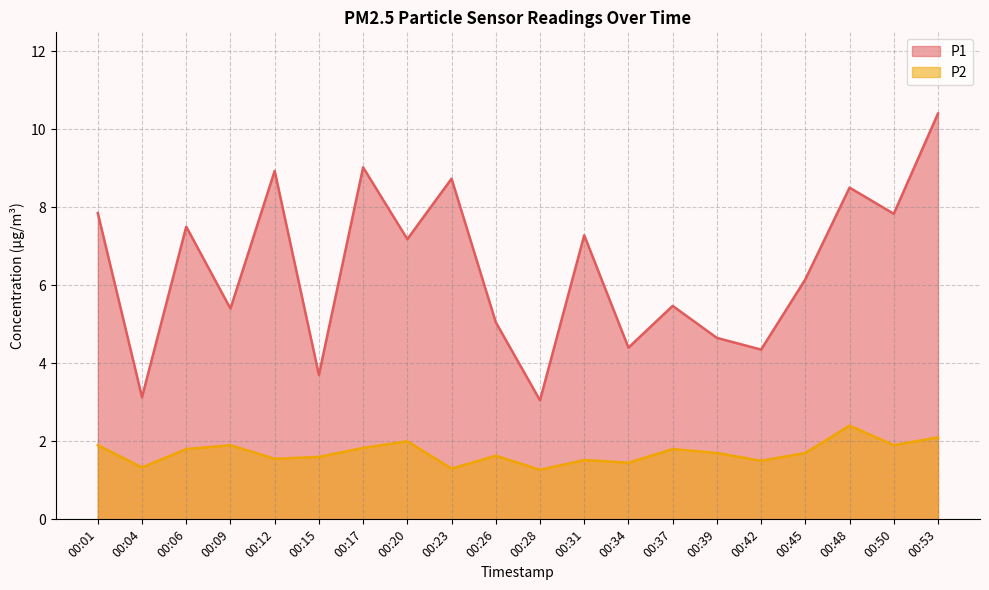

Is it true that P2 equals 0.4 at 00:12?

False